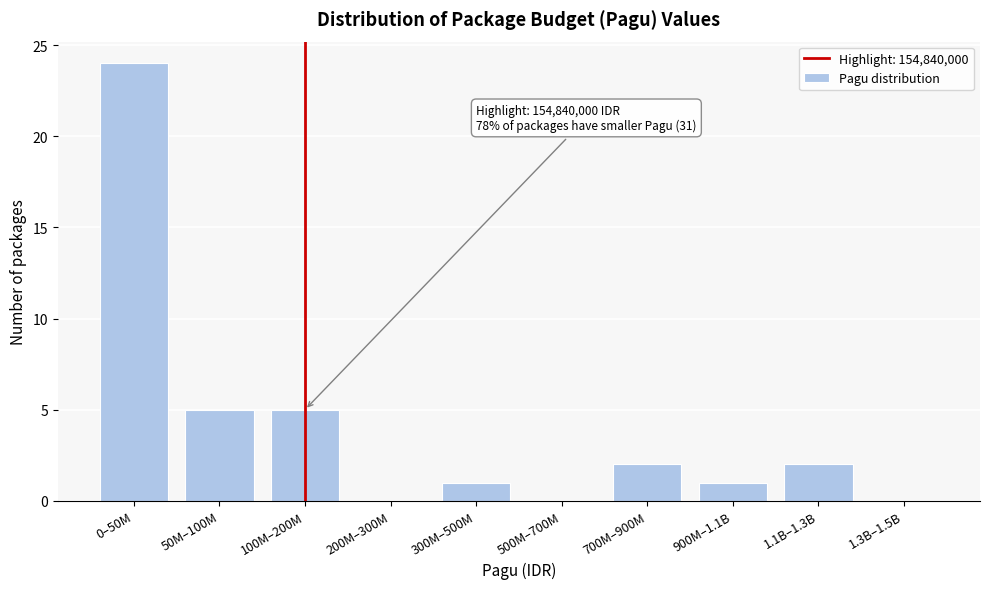

Reading left to right, what are all the values shown in this chart?

0–50M=24	50M–100M=5	100M–200M=5	200M–300M=0	300M–500M=1	500M–700M=0	700M–900M=2	900M–1.1B=1	1.1B–1.3B=2	1.3B–1.5B=0